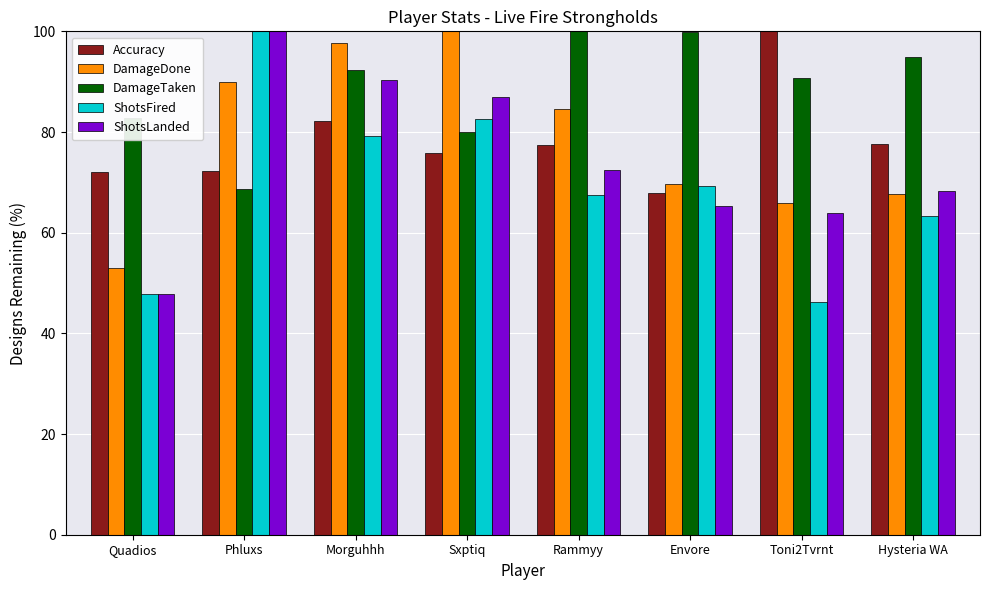

Between Sxptiq and Toni2Tvrnt, which series saw the biggest shift?

ShotsFired